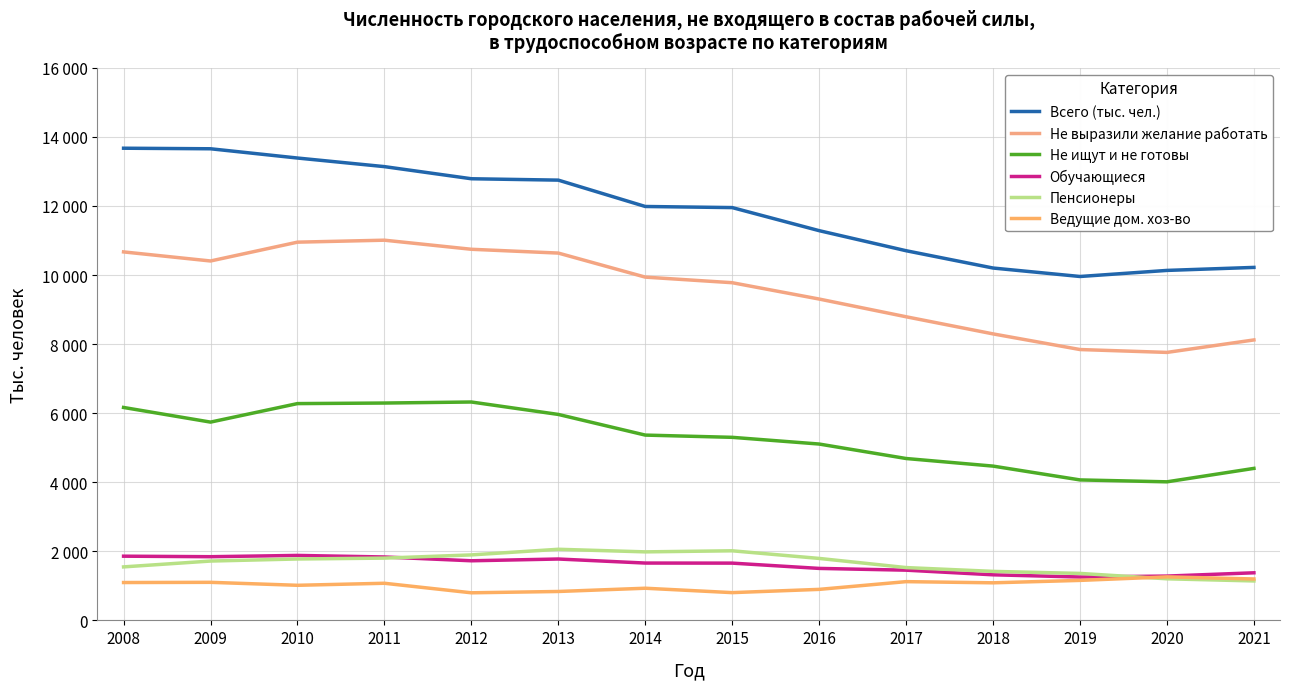

Which series changed the most between 2017 and 2018?

Всего (тыс. чел.)